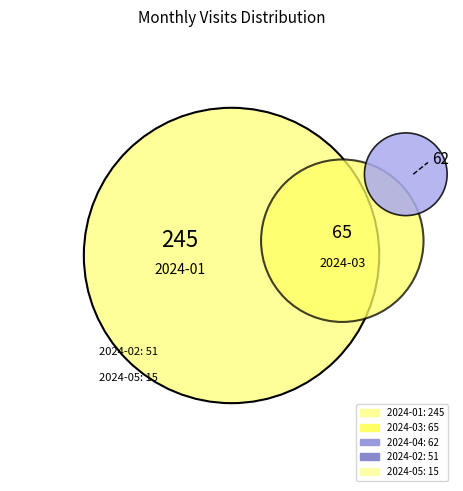

Is there a majority slice in this chart?

Yes